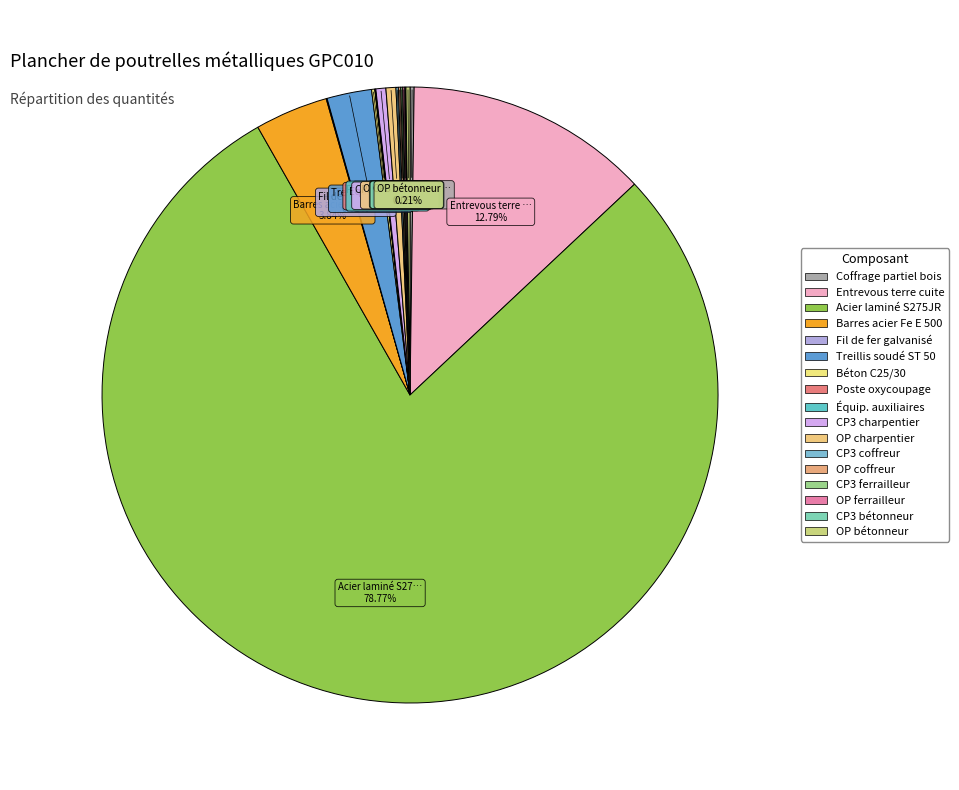

How many segments does this pie chart have?

17